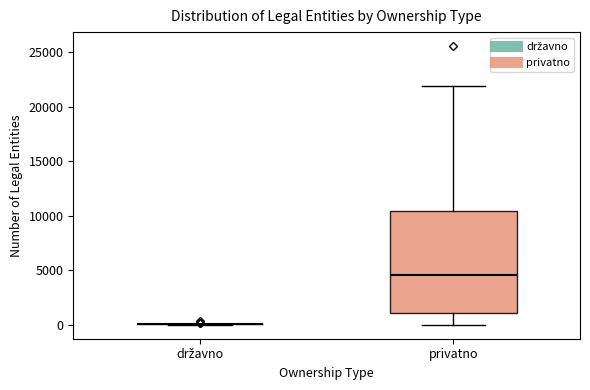

Reading left to right, read every box against the y-axis: the position of its median line, the range the box covers, and the ends of its whiskers. The values are not printed on the chart, so give them approximately, as read against the axis.

državno: box collapsed to a line at 0, whiskers 0 to 0
privatno: median 4500, box 1000 to 10500, whiskers 0 to 22000